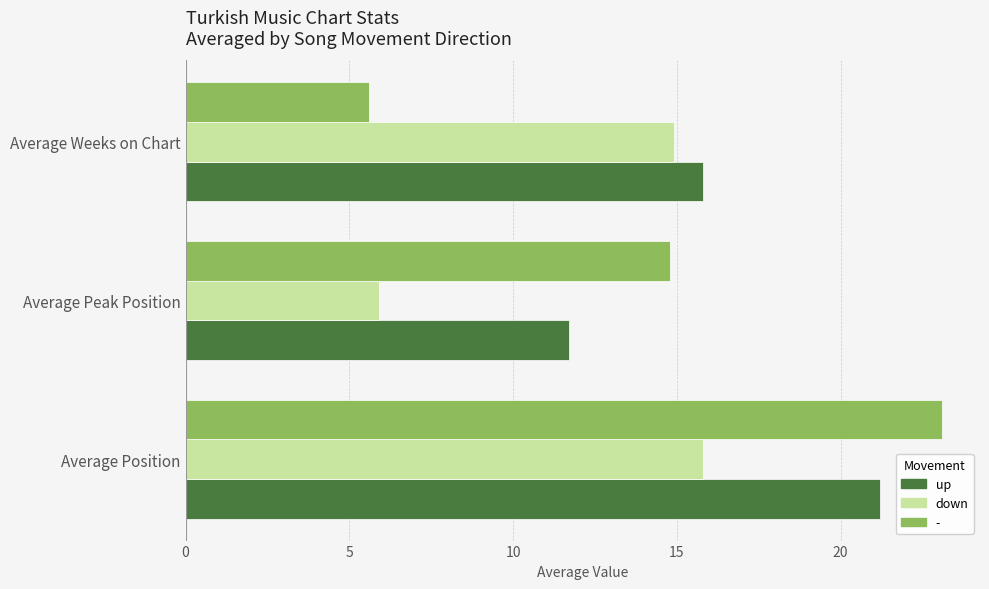

List the labels in order of down value, largest first.

Average Position, Average Weeks on Chart, Average Peak Position